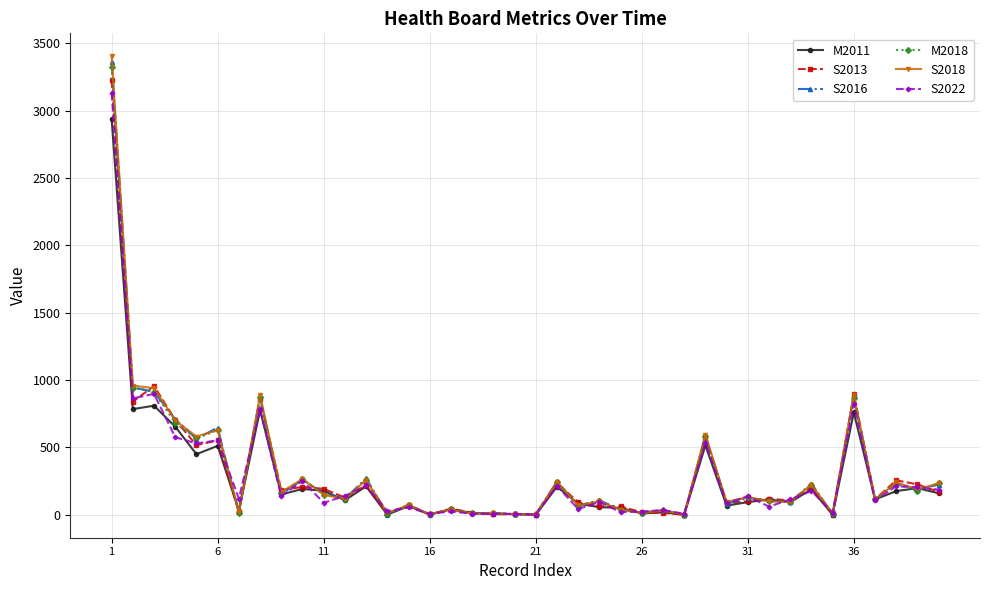

True or false: S2022 has more than 1 points higher than both neighbors.

True